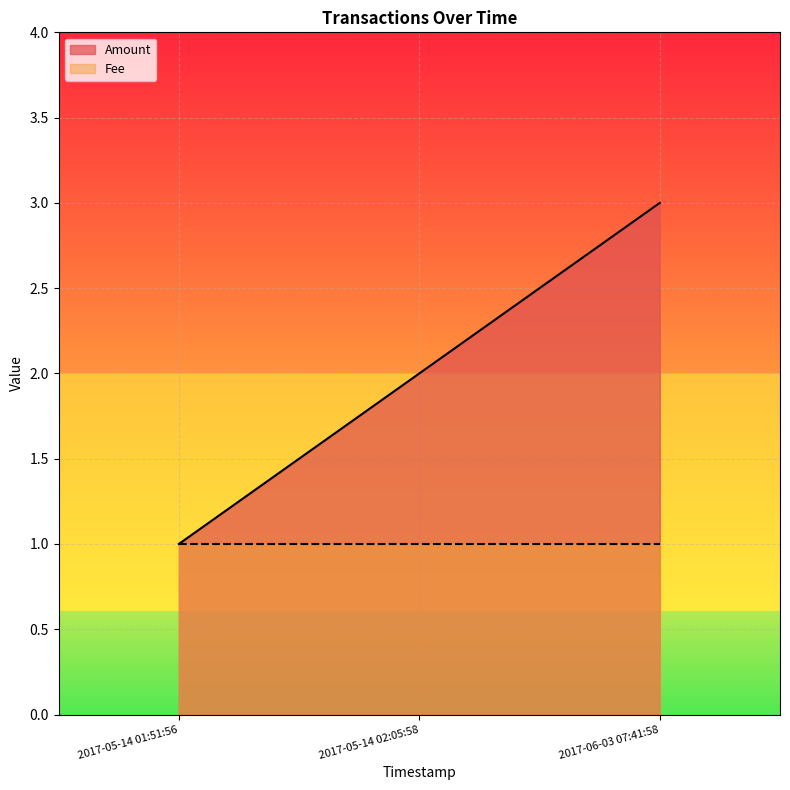

What is the average value?

2